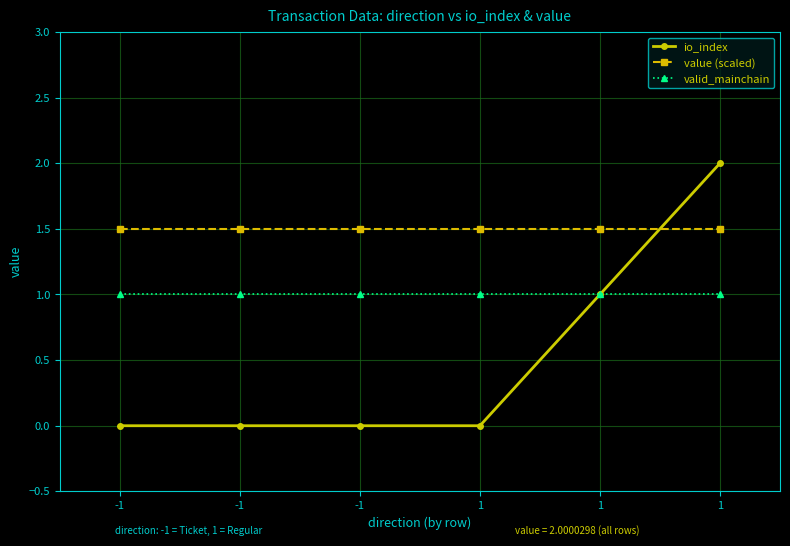

What is the value of the valid_mainchain point at the 1st from the left?

1.0